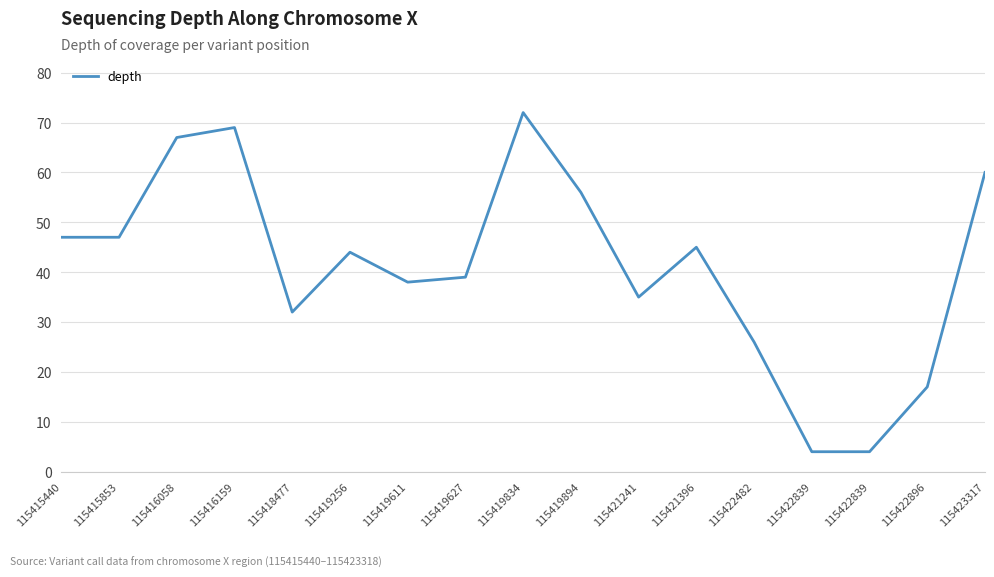

What is the change in value from 115415853 to 115422839?

-43